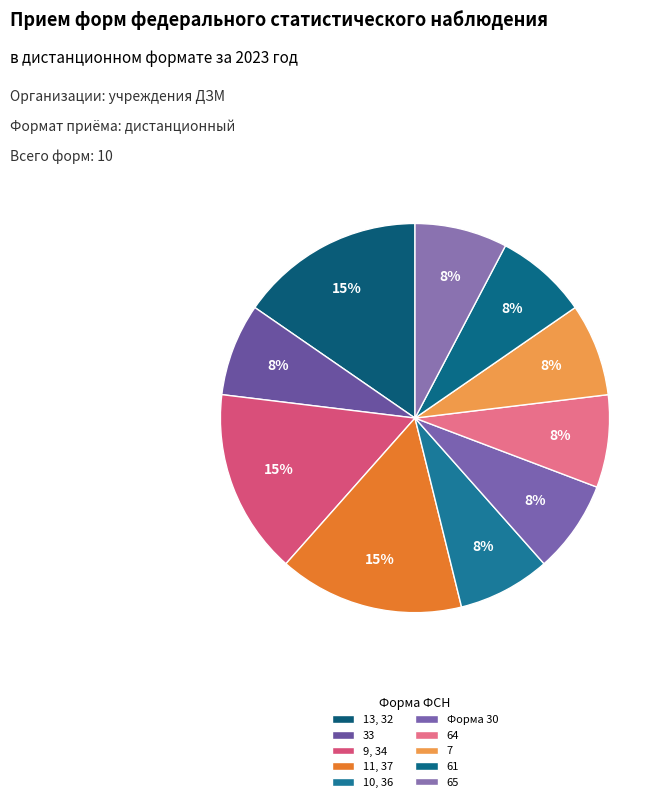

Which has a higher value, 13, 32 or 7?

13, 32